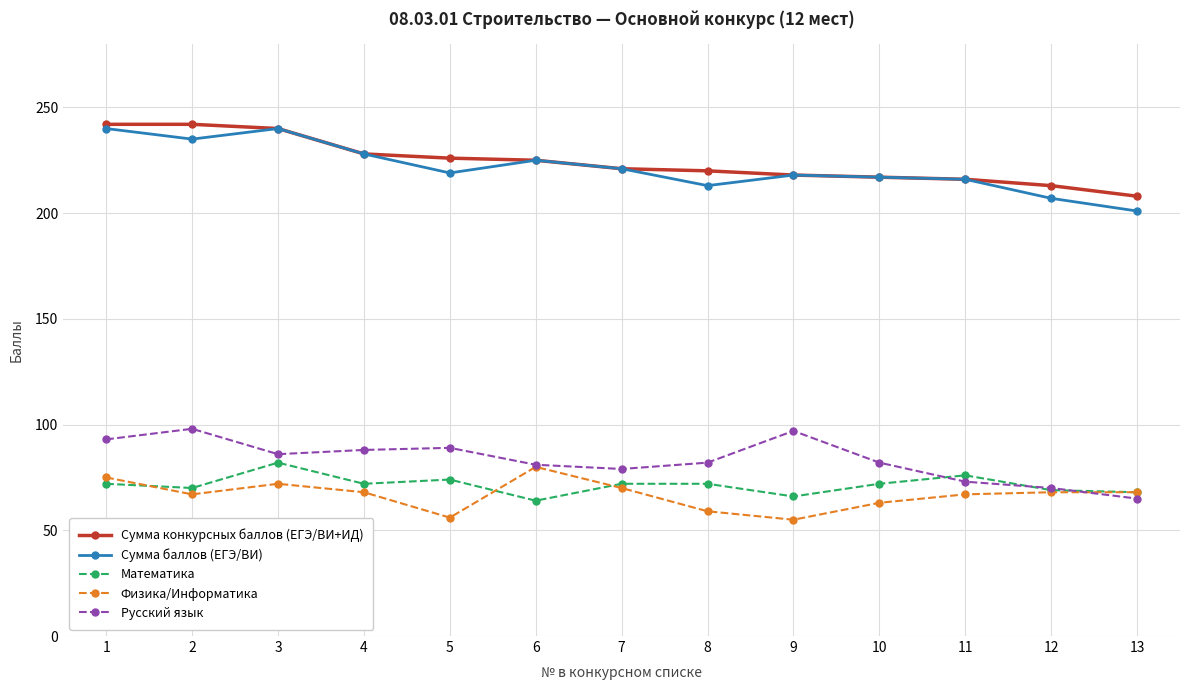

True or false: Русский язык and Сумма конкурсных баллов (ЕГЭ/ВИ+ИД) cross at least once.

False